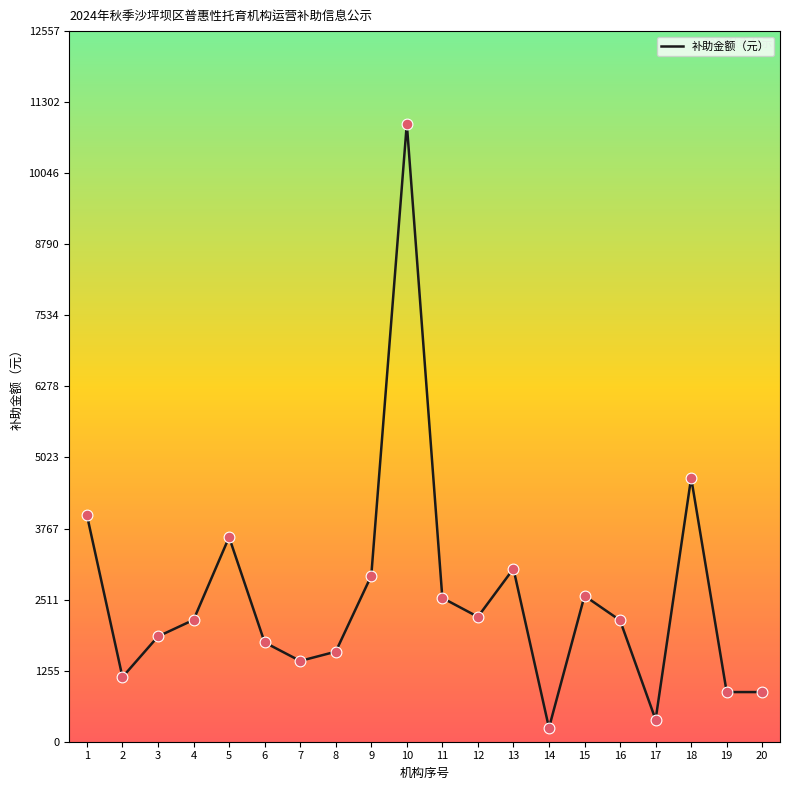

What is the ratio of the value at 8 to the value at 20?

1.8